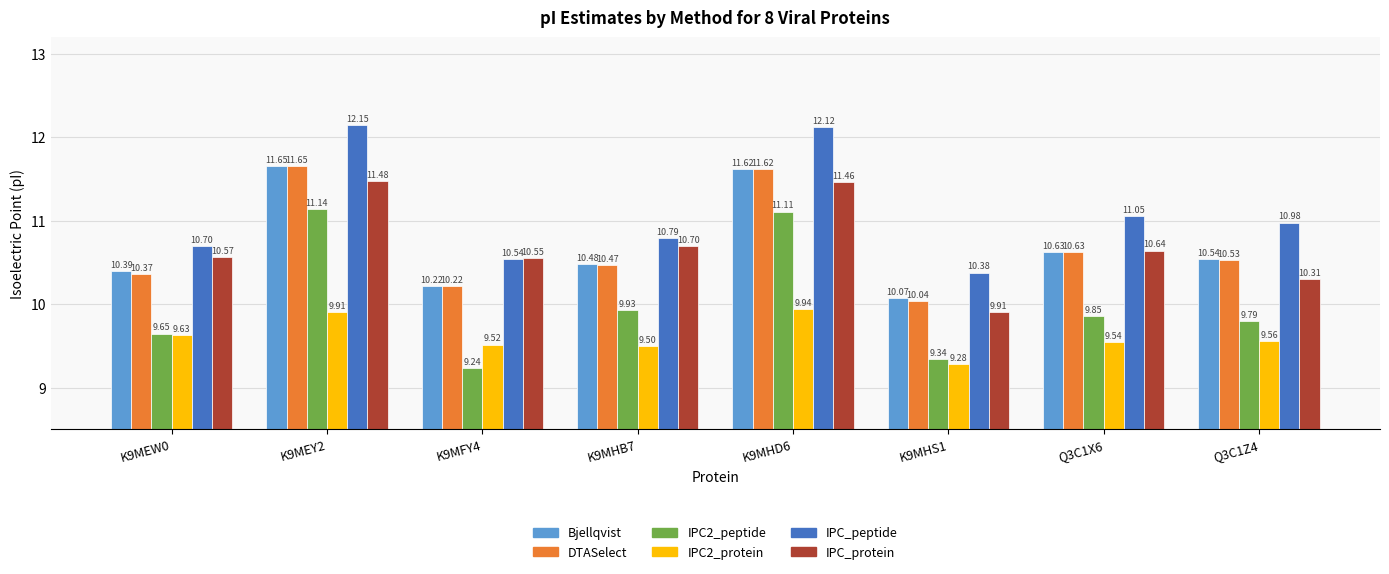

What position from the right is Q3C1X6?

2